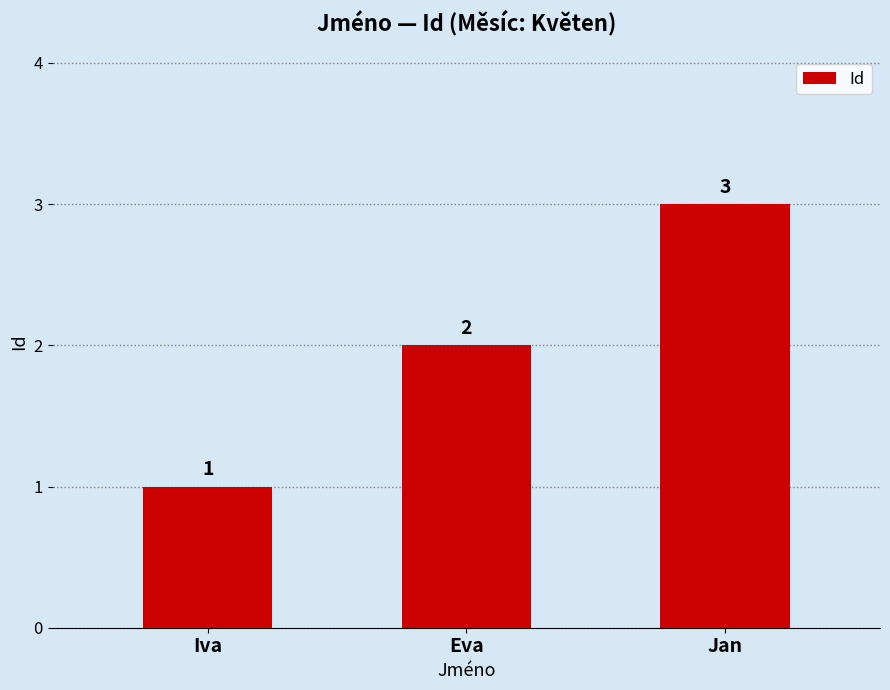

Rank the categories by value from lowest to highest.

Iva, Eva, Jan